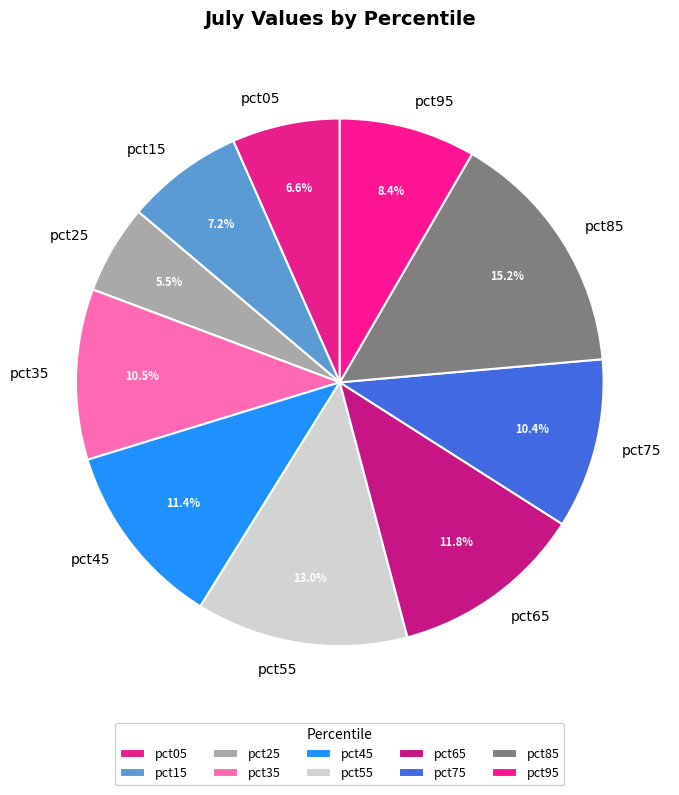

True or false: pct85 accounts for 1% of the total.

False